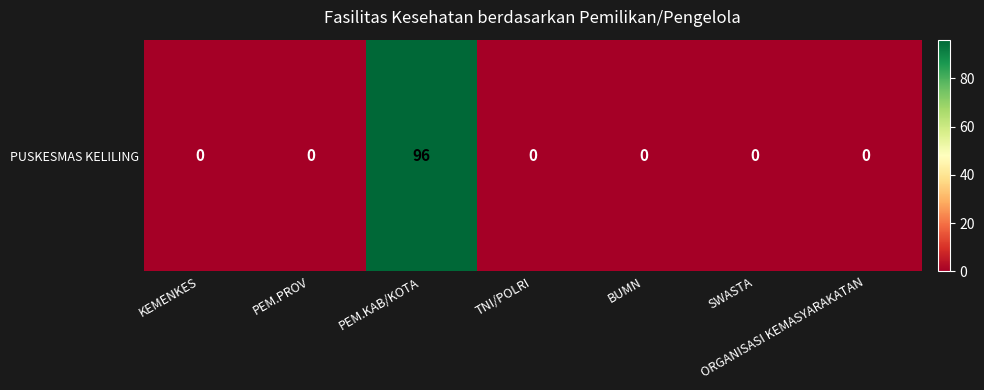

Where is the data nearest to the value 48?

KEMENKES